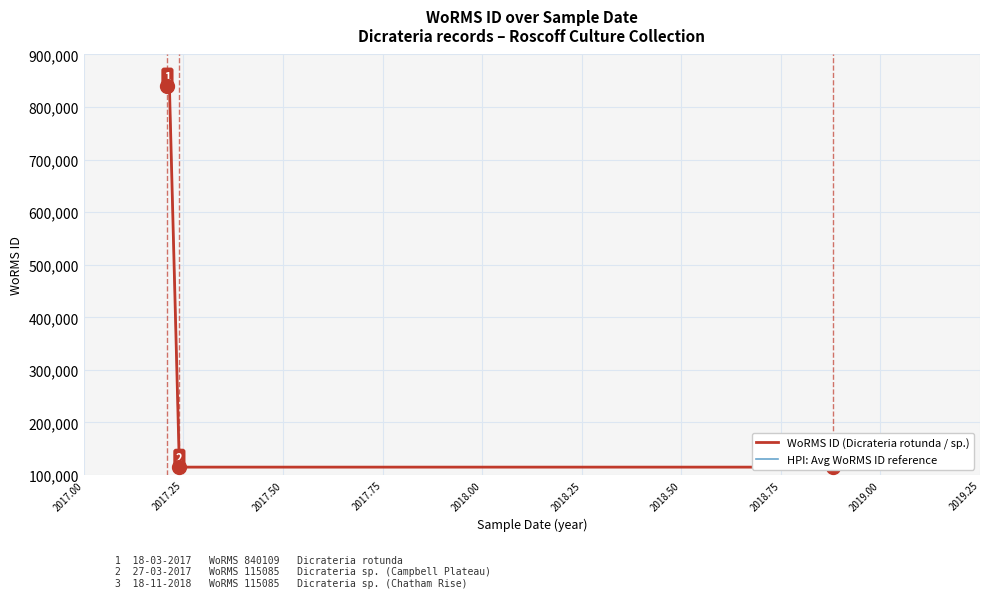

Is it true that WoRMS ID (Dicrateria rotunda / sp.) equals 154142.9 at 2017.75?

False